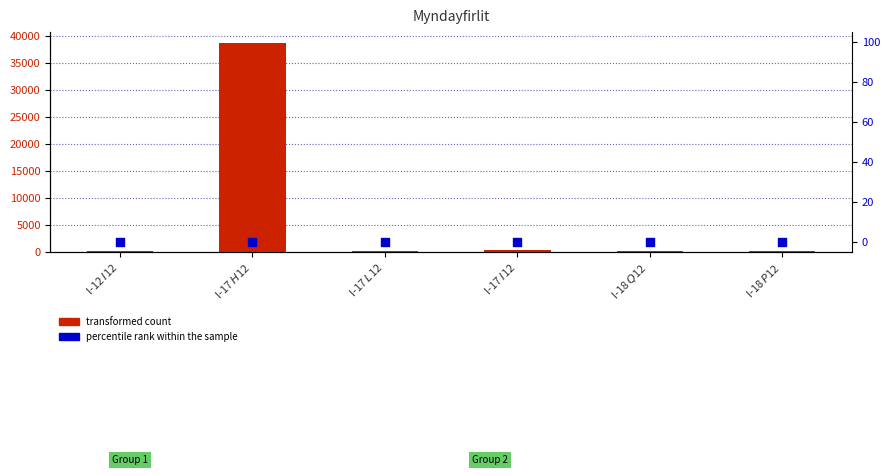

Is the value of transformed count at I-18 $P$12 greater than the value of percentile rank within the sample at I-17 $I$12?

Yes